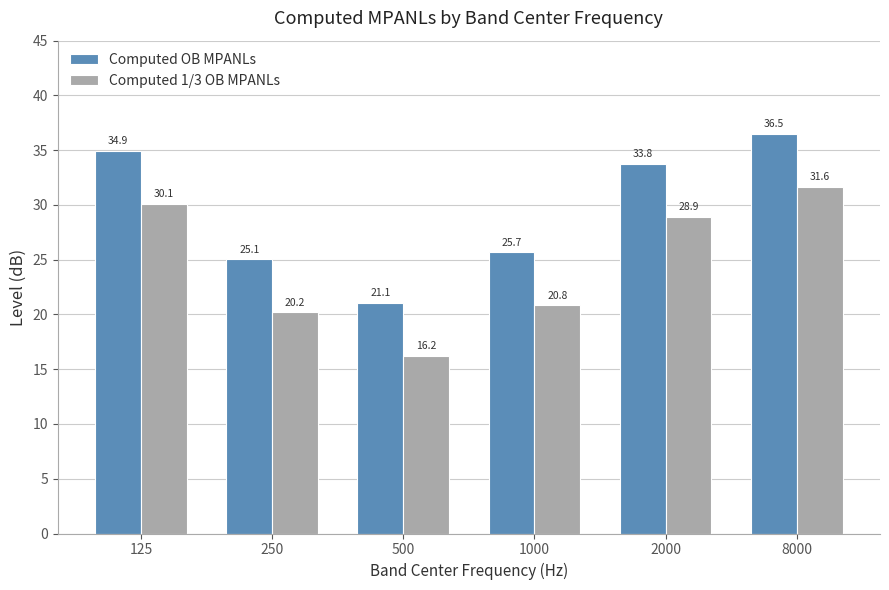

Which category has the lowest value in the Computed OB MPANLs series?

500